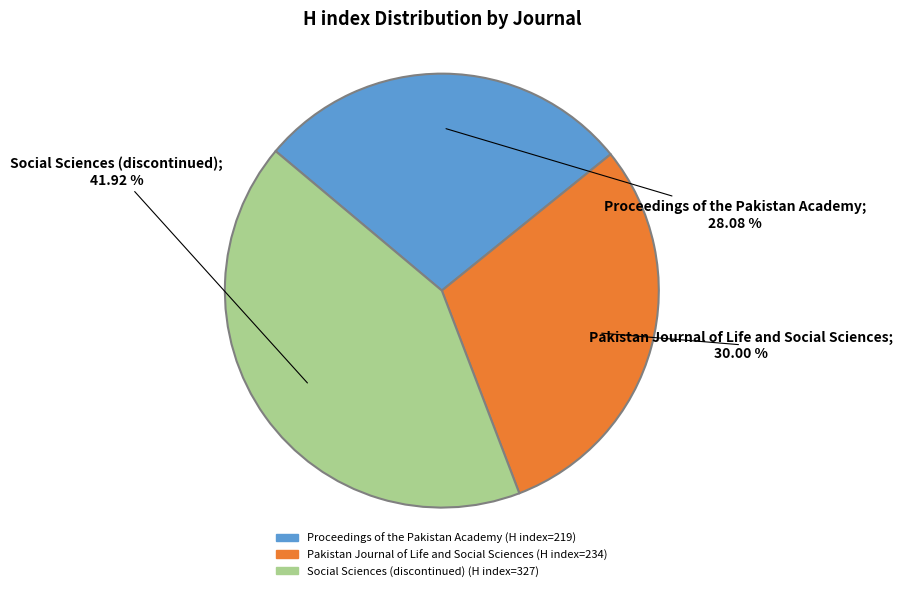

To the nearest percent, what percentage of the pie is Proceedings of the Pakistan Academy?

28%